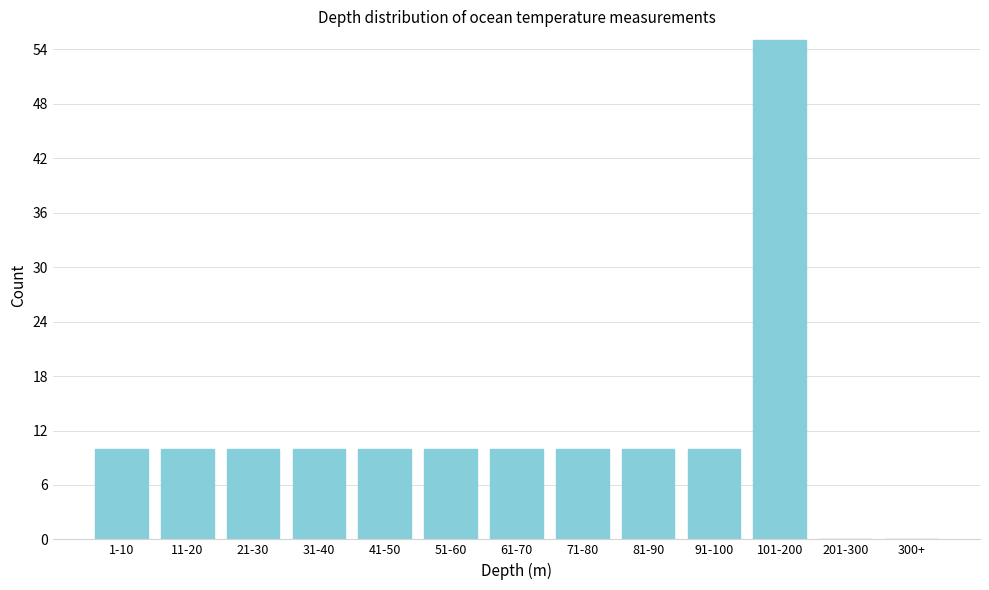

Reading left to right, list all the values displayed in this chart.

1-10=10	11-20=10	21-30=10	31-40=10	41-50=10	51-60=10	61-70=10	71-80=10	81-90=10	91-100=10	101-200=55	201-300=0	300+=0